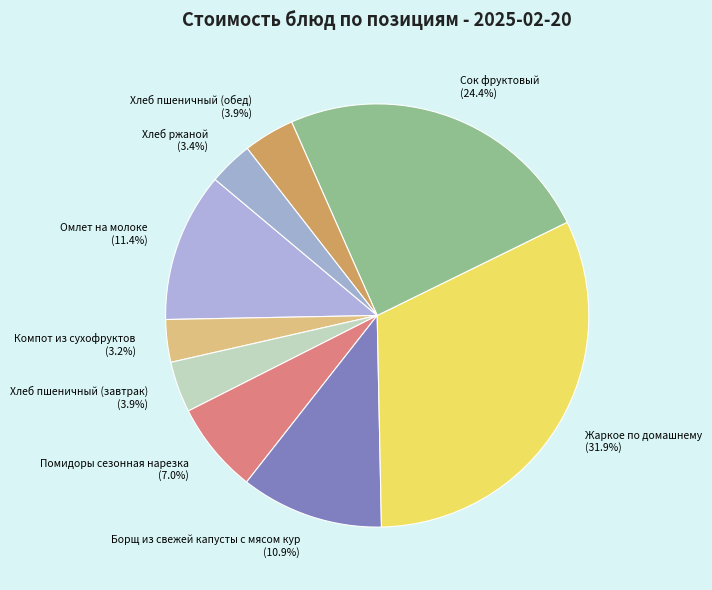

To the nearest percent, what is the combined percentage of Жаркое по домашнему and Хлеб пшеничный (обед)?

36%